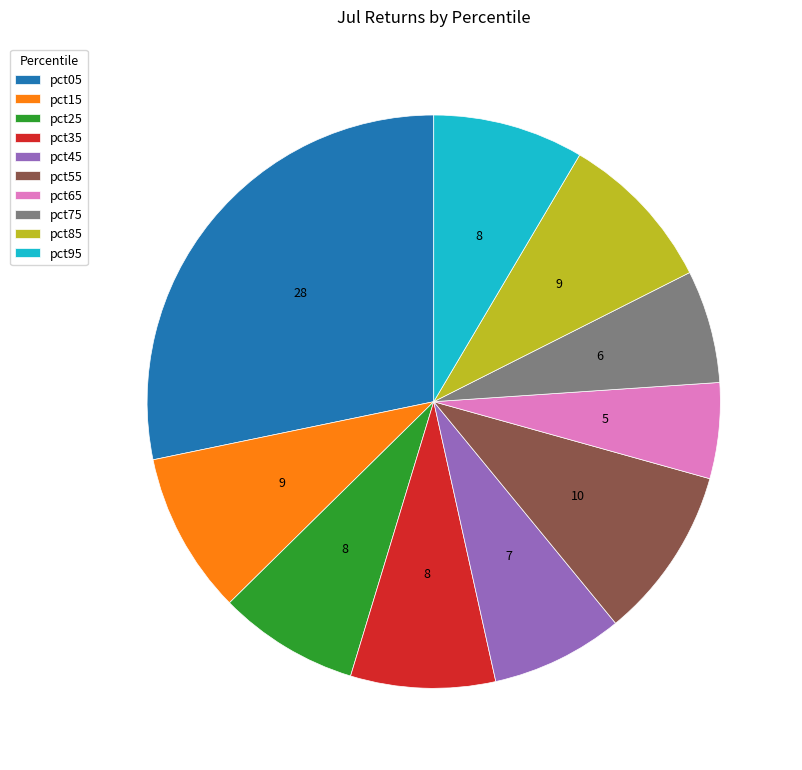

How many segments does this pie chart have?

10